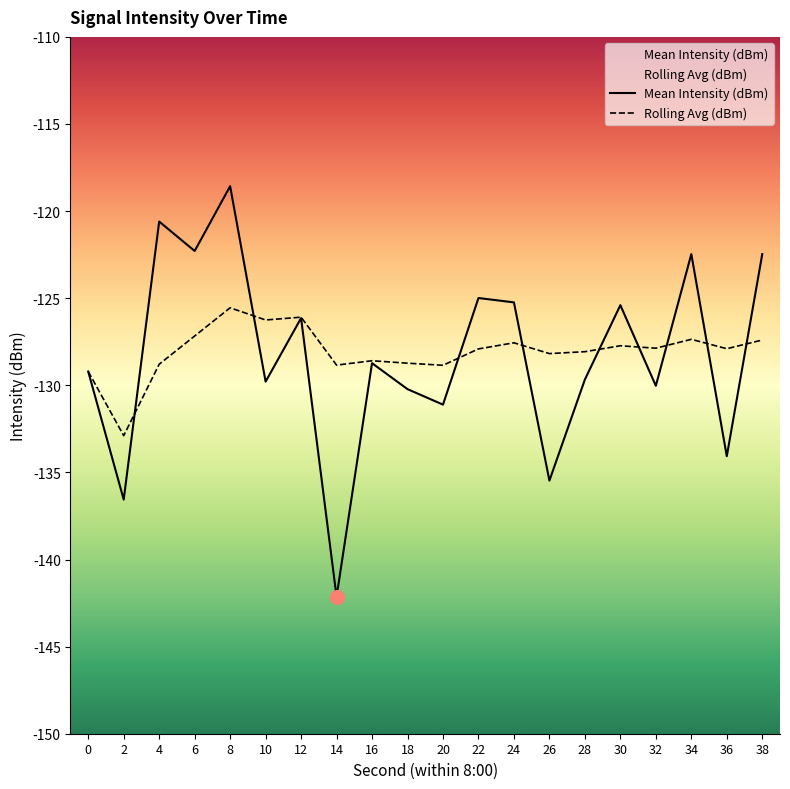

What is the sum of all Rolling Avg (dBm) values?

-2560.9